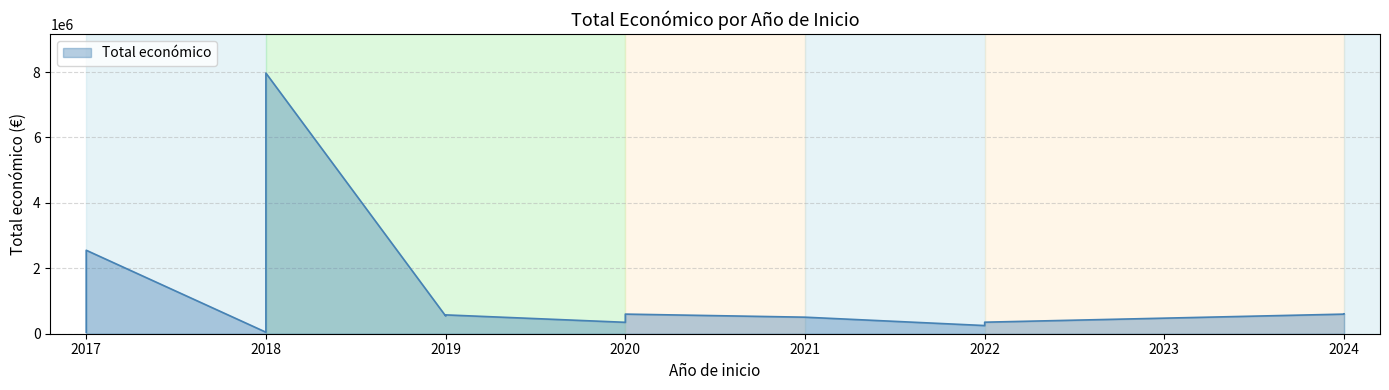

Which category has the highest value across all series?

2018